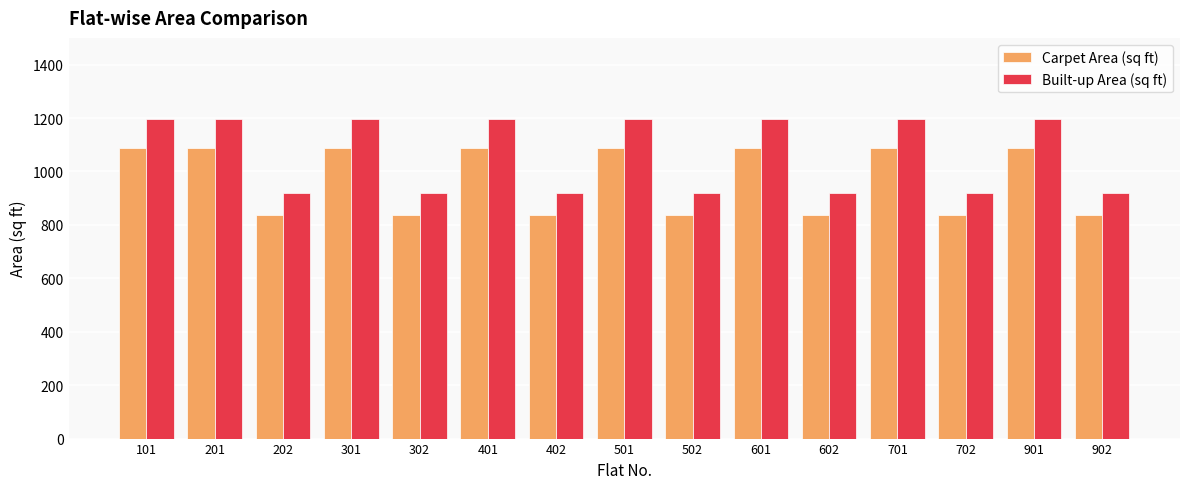

How many values in the Built-up Area (sq ft) series exceed 1197?

8